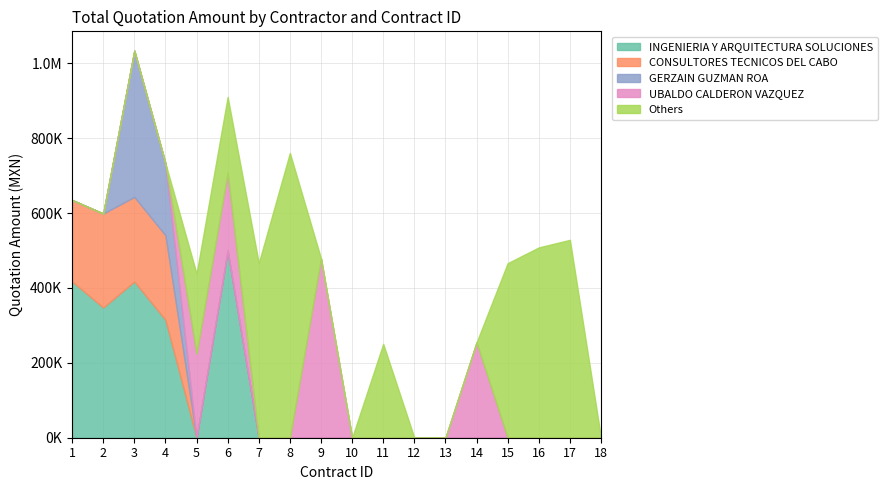

What is the sum of all INGENIERIA Y ARQUITECTURA SOLUCIONES values?

1996989.0